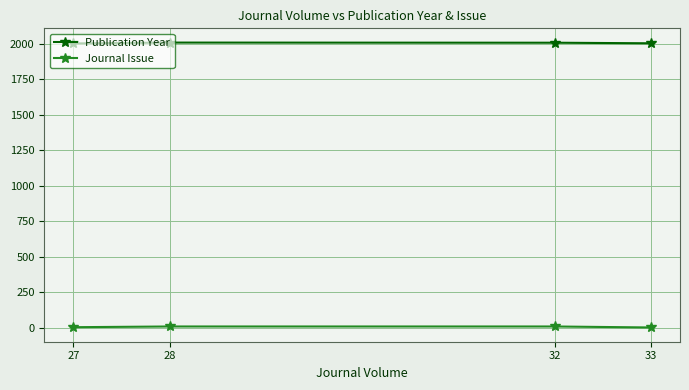

How many lines are shown in the chart?

2